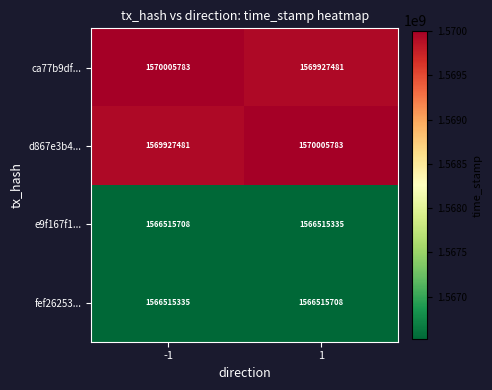

What is the difference between the highest and lowest values at 1?

3490448